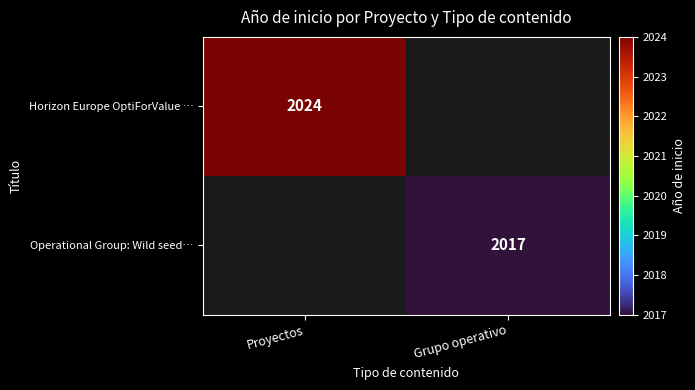

The value of Horizon Europe OptiForValue … at Proyectos is 687. True or false?

False